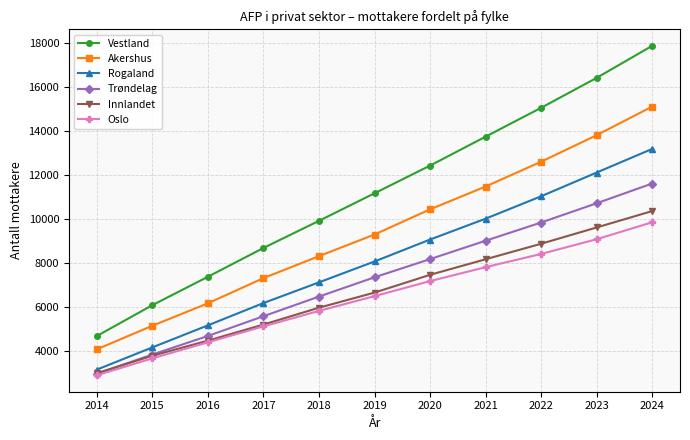

True or false: Oslo and Vestland cross at least once.

False